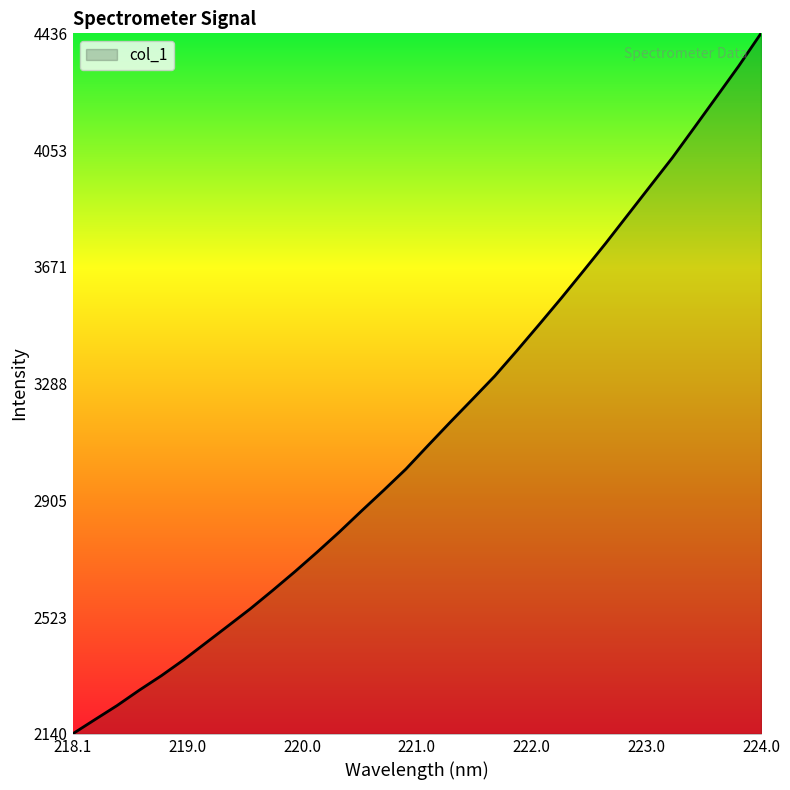

What is the minimum value shown in the chart?

2140.8